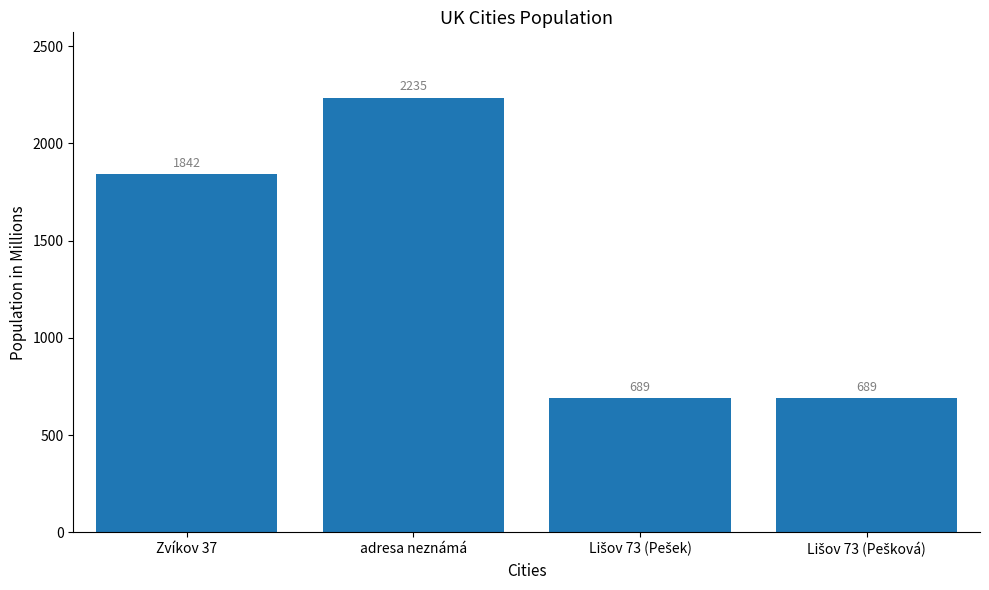

What is the sum of the values at adresa neznámá and Zvíkov 37?

4077